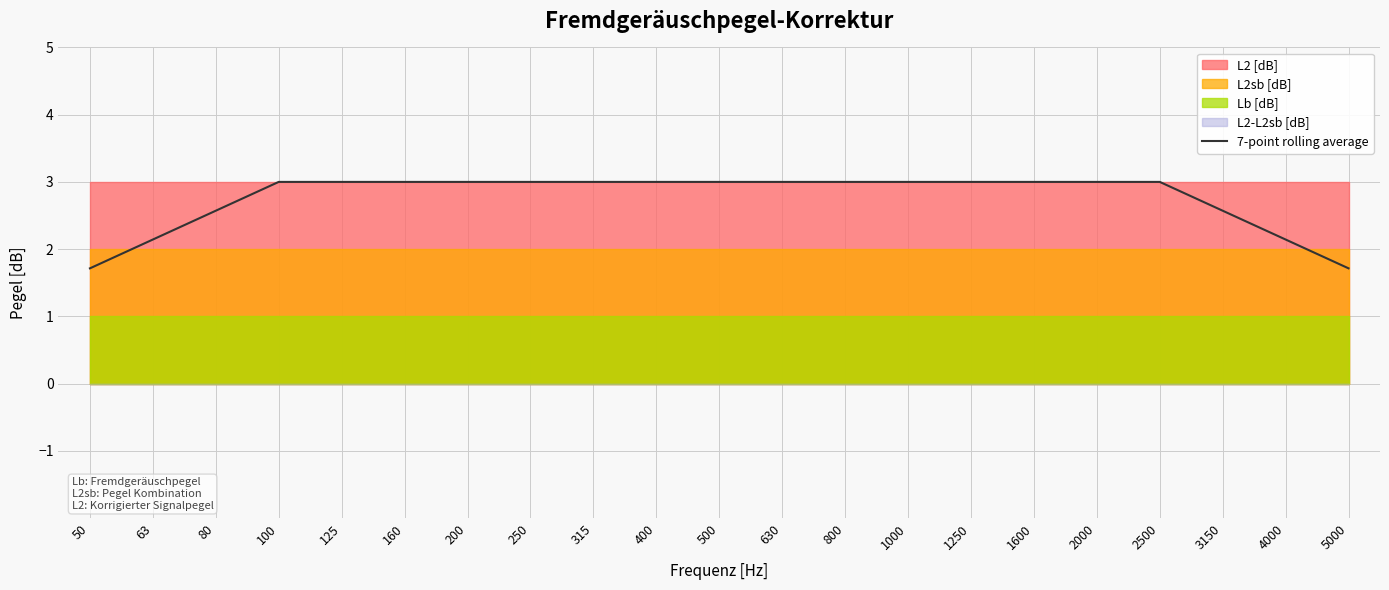

The value at 3150 is 2.6. True or false?

True